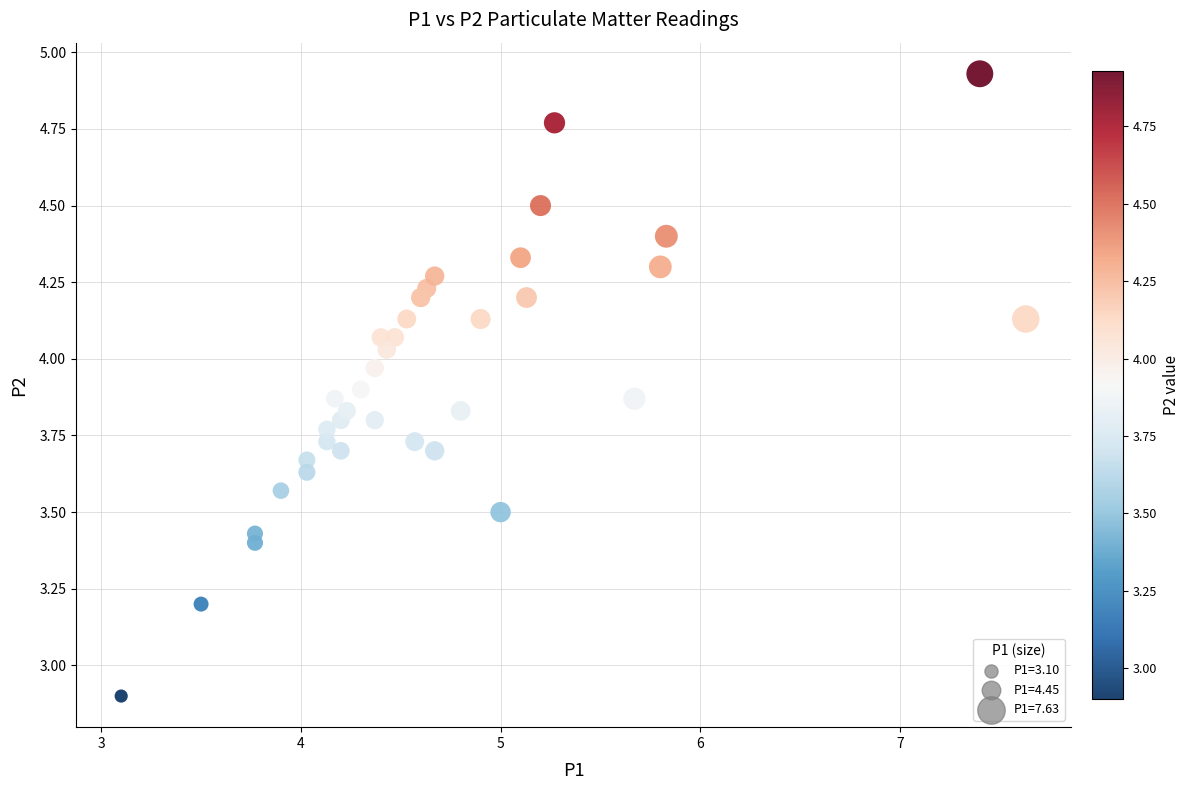

What Y value in the scatter plot is closest to 3?

2.9